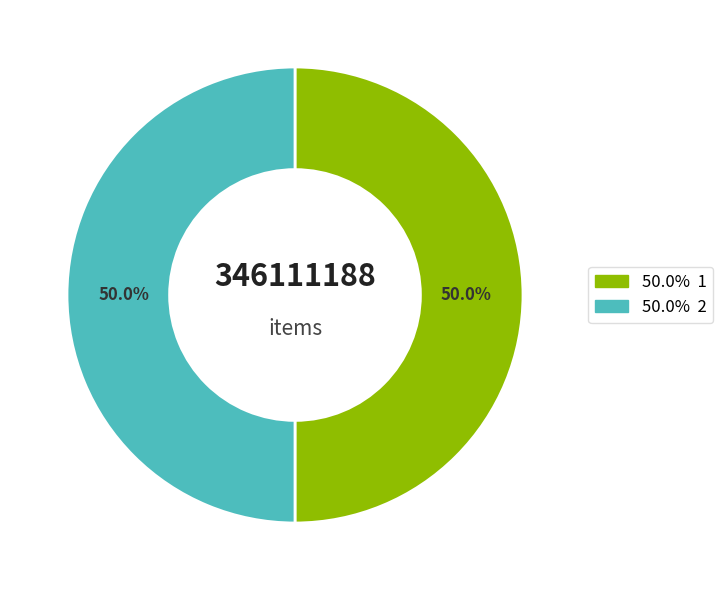

How many slices are in this pie chart?

2